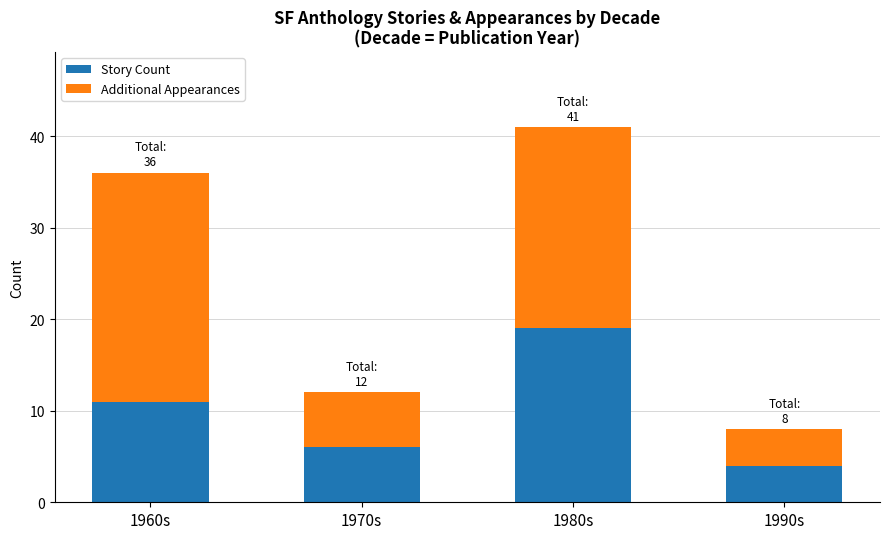

What is the sum of the Story Count values at 1980s and 1970s?

25